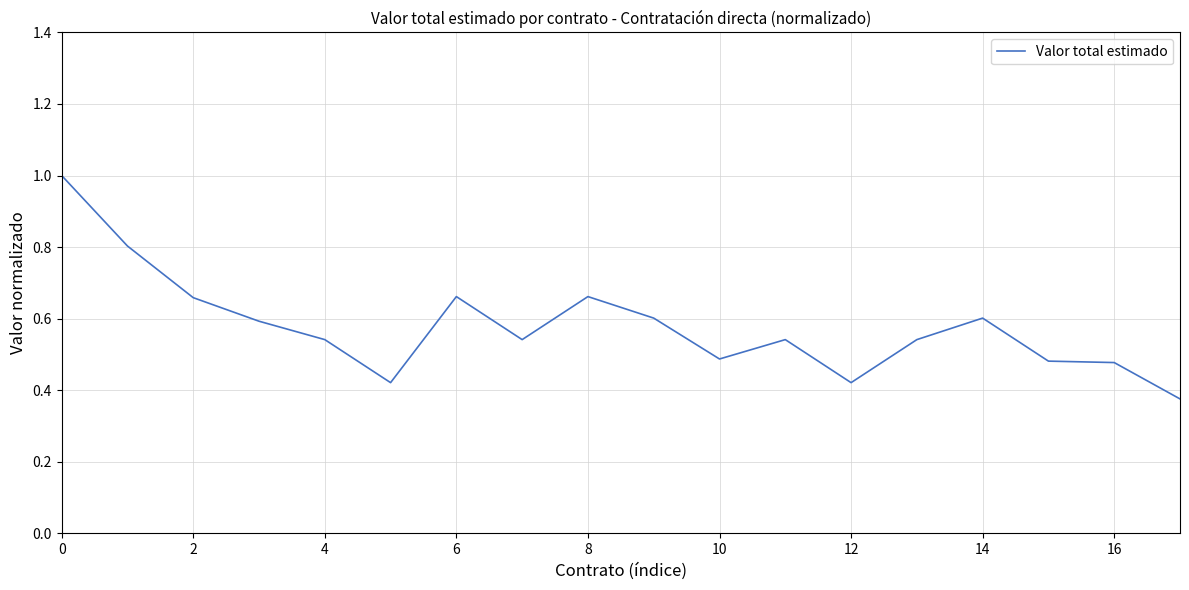

What is the difference between the maximum and minimum values?

0.6